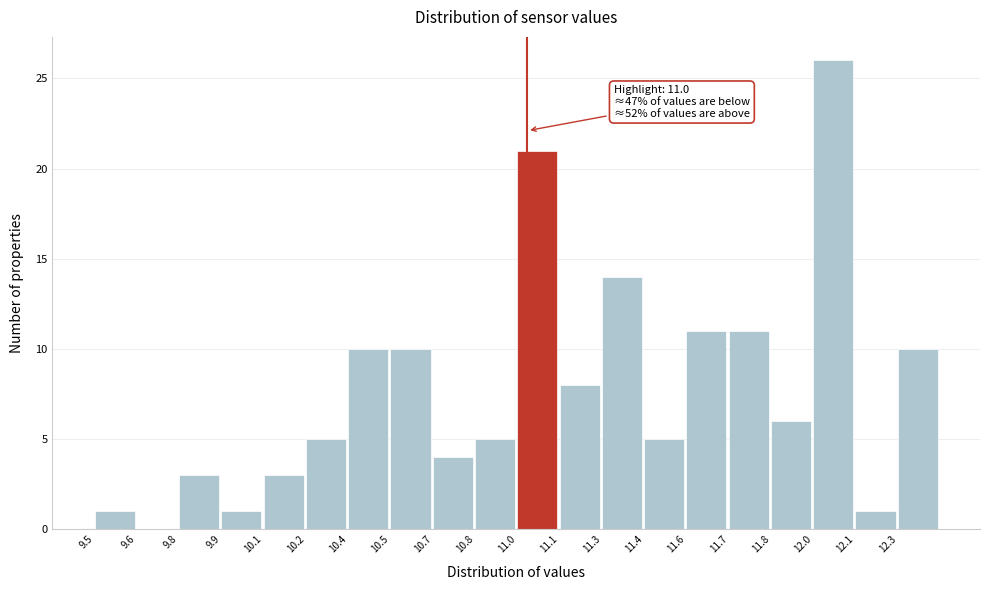

Reading left to right, extract all data points from this chart.

9.5=1	9.6=0	9.8=3	9.9=1	10.1=3	10.2=5	10.4=10	10.5=10	10.7=4	10.8=5	11.0=21	11.1=8	11.3=14	11.4=5	11.6=11	11.7=11	11.8=6	12.0=26	12.1=1	12.3=10